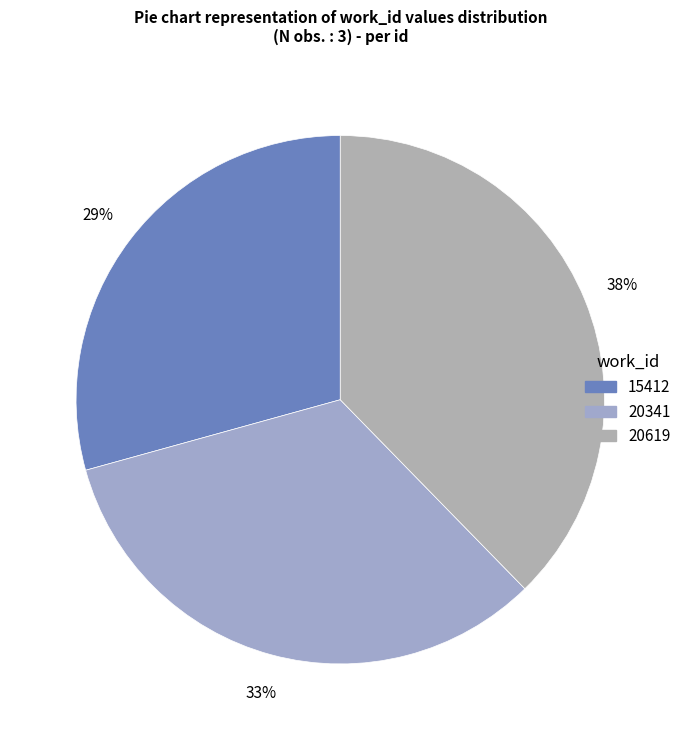

Is there any slice that represents more than half of the pie?

No